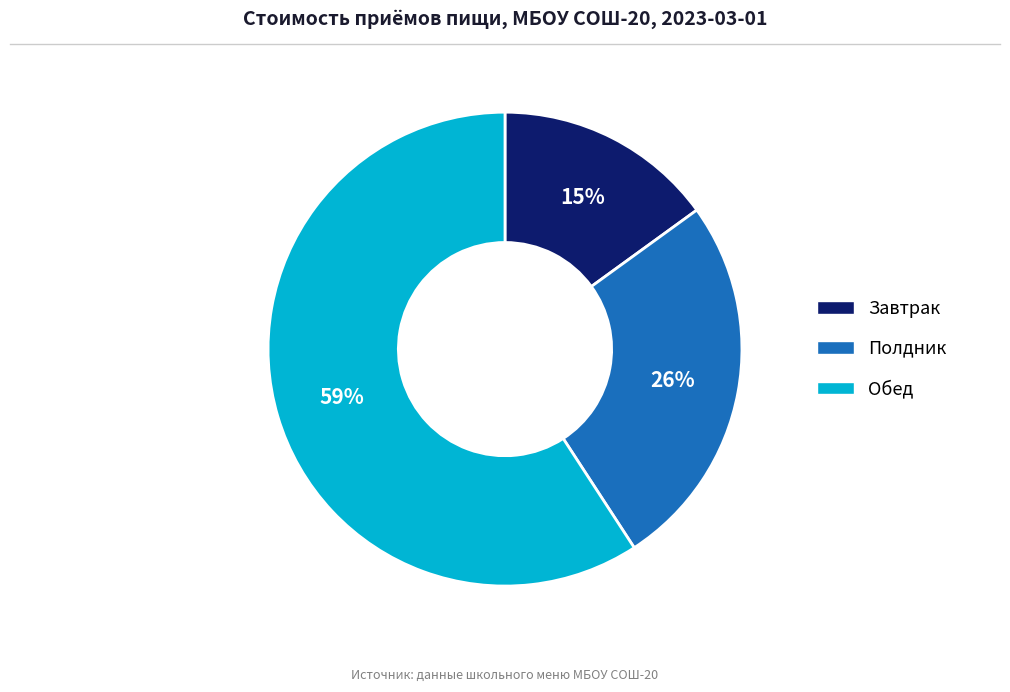

To the nearest percent, what percentage of the pie is Полдник?

26%